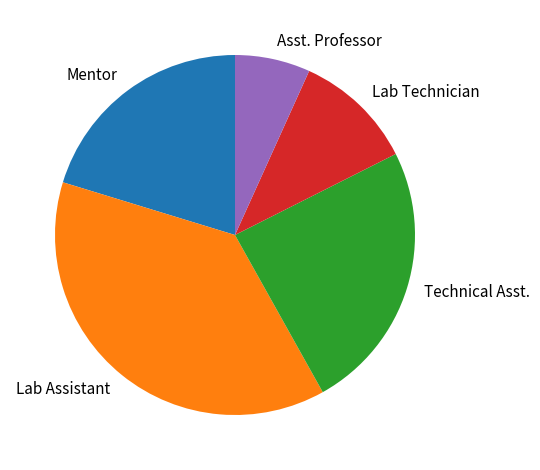

Rank the categories by value from highest to lowest.

Lab Assistant, Technical Asst., Mentor, Lab Technician, Asst. Professor